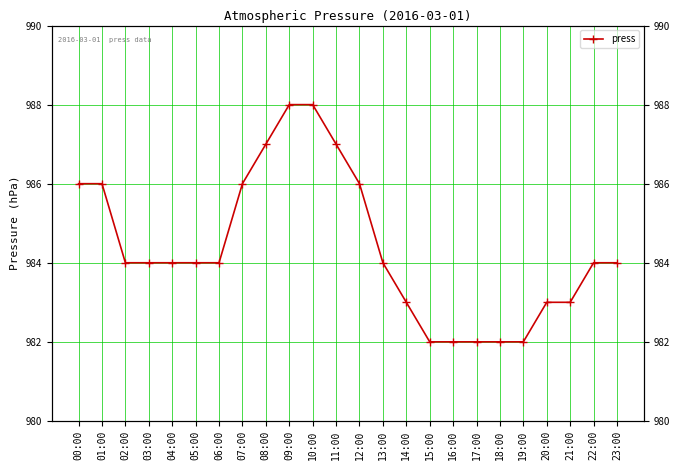

True or false: there are more than 2 points higher than both neighbors.

False